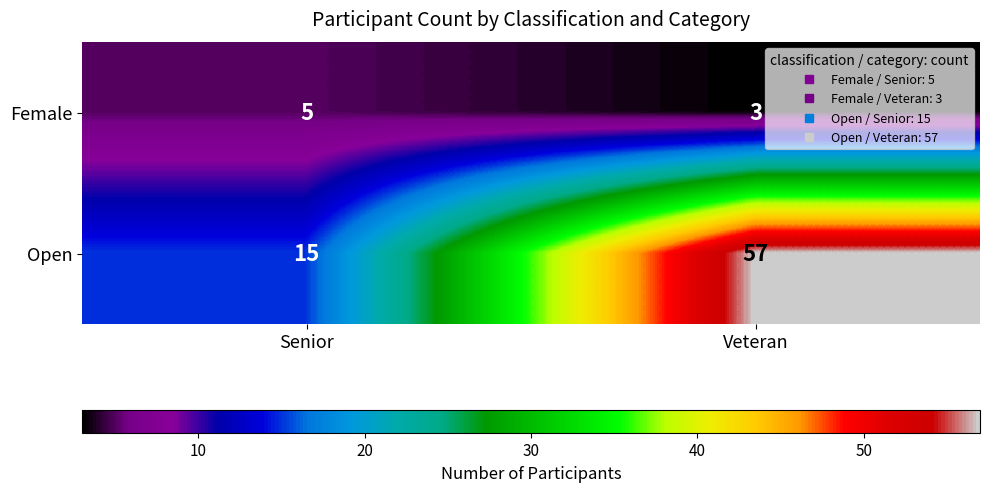

Between Senior and Veteran, which series saw the biggest shift?

Open